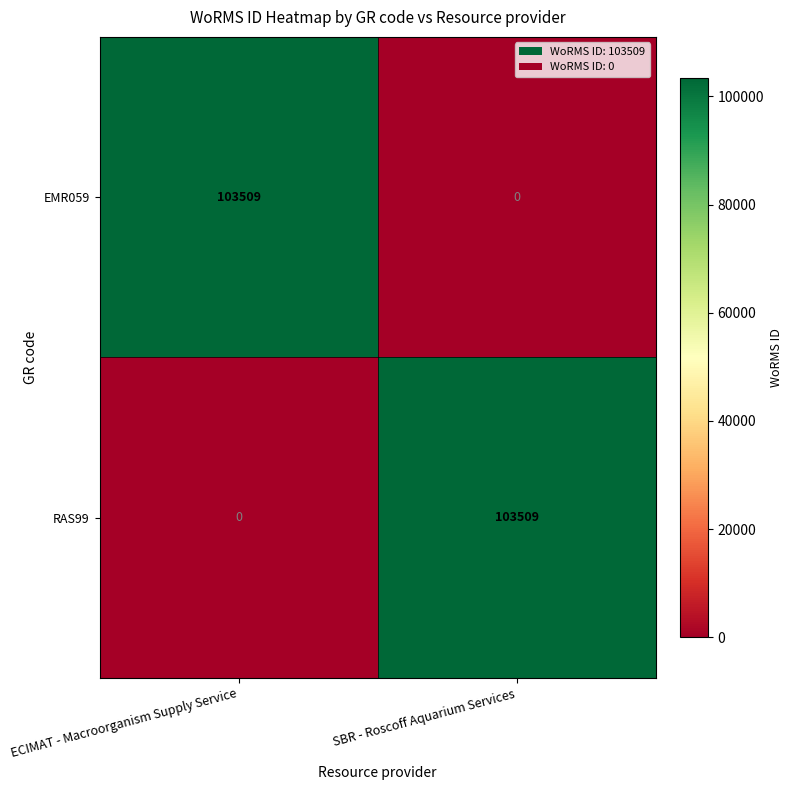

Is it true that EMR059 equals -55133 at SBR - Roscoff Aquarium Services?

False